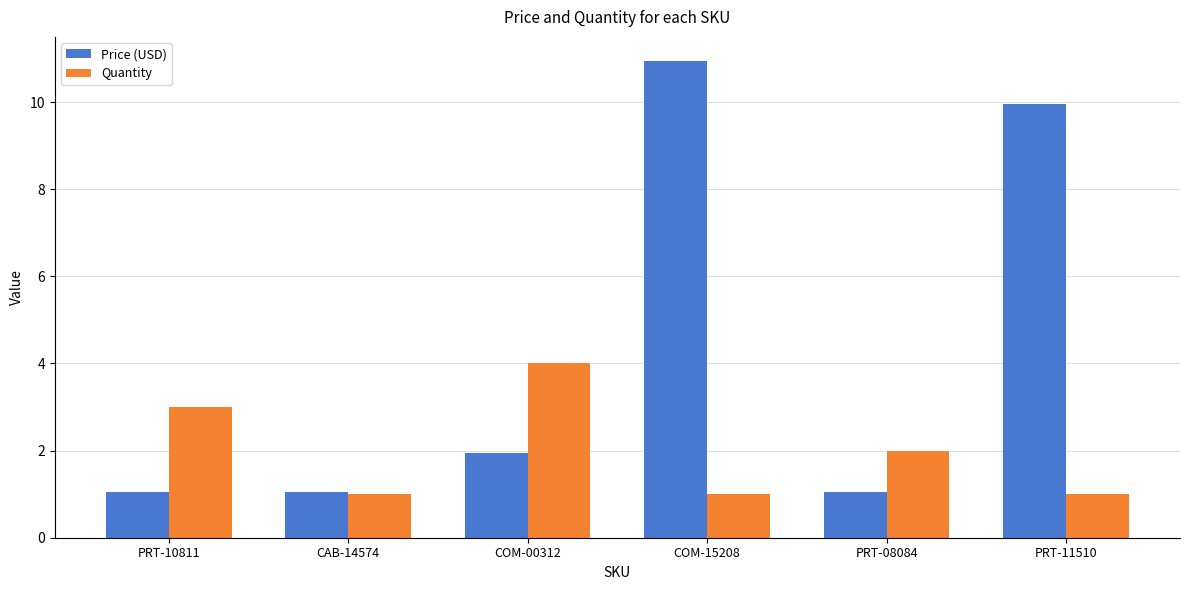

What is the difference between the second highest and second lowest values in the Quantity series?

2.0